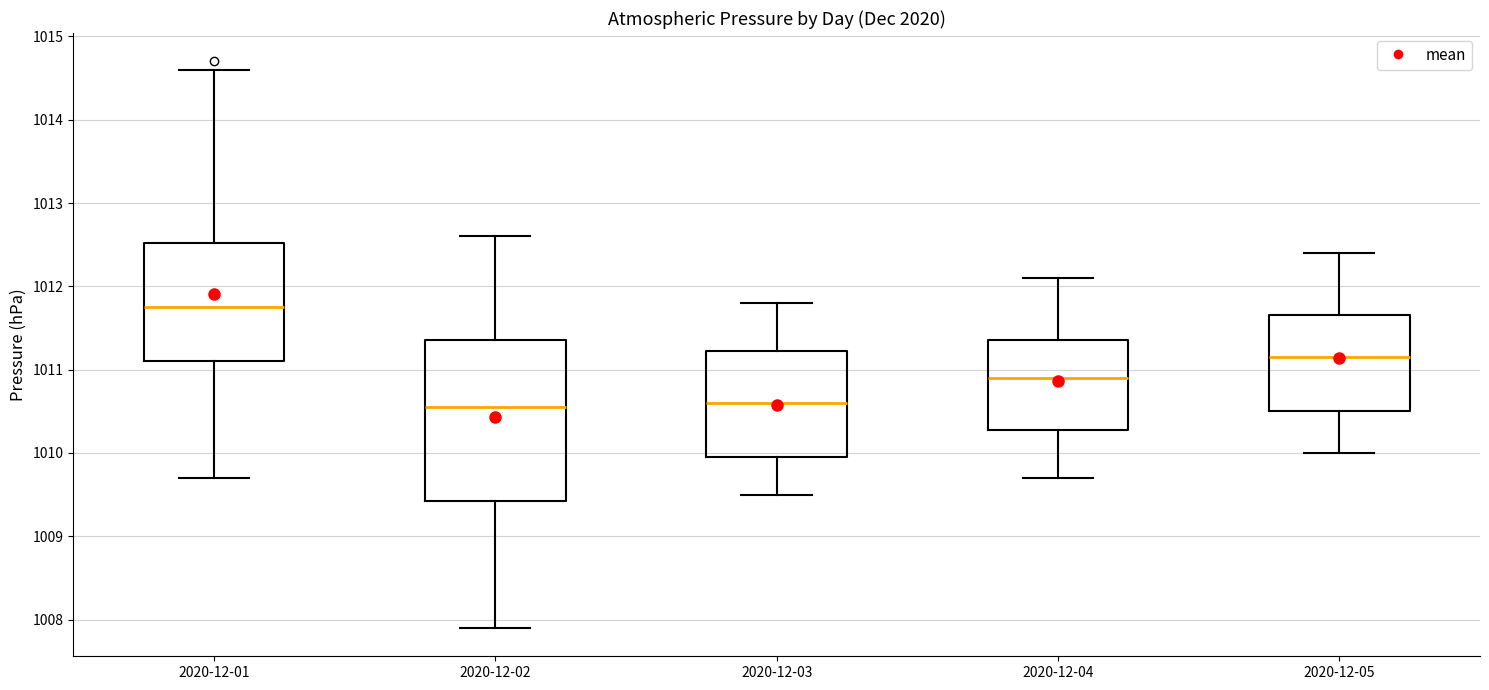

Reading left to right, transcribe this box plot: for each box, give where its median line is, the range the box spans, and where its two whiskers end, as read against the y-axis. The values are not printed on the chart, so give them approximately, as read against the axis.

2020-12-01: median 1011.8, box 1011.1 to 1012.5, whiskers 1009.7 to 1014.6
2020-12-02: median 1010.6, box 1009.4 to 1011.4, whiskers 1007.9 to 1012.6
2020-12-03: median 1010.6, box 1010.0 to 1011.2, whiskers 1009.5 to 1011.8
2020-12-04: median 1010.9, box 1010.3 to 1011.4, whiskers 1009.7 to 1012.1
2020-12-05: median 1011.2, box 1010.5 to 1011.7, whiskers 1010.0 to 1012.4